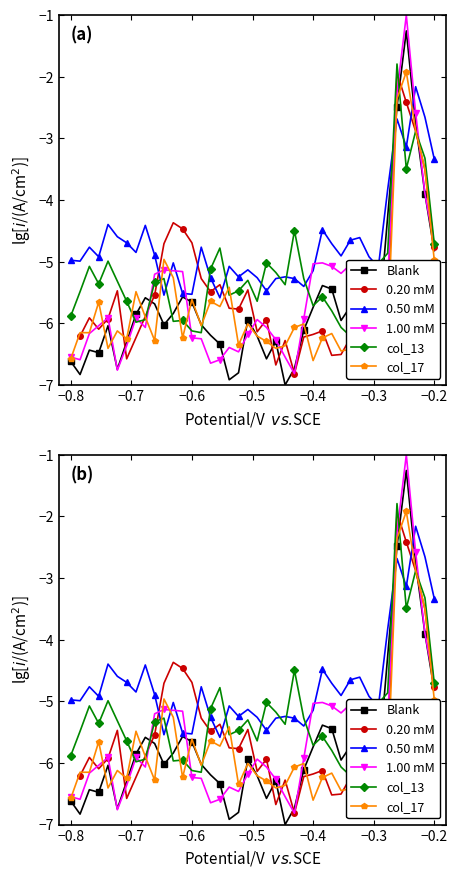

How many interior local valleys does the col_17 (1.934) series have?

11